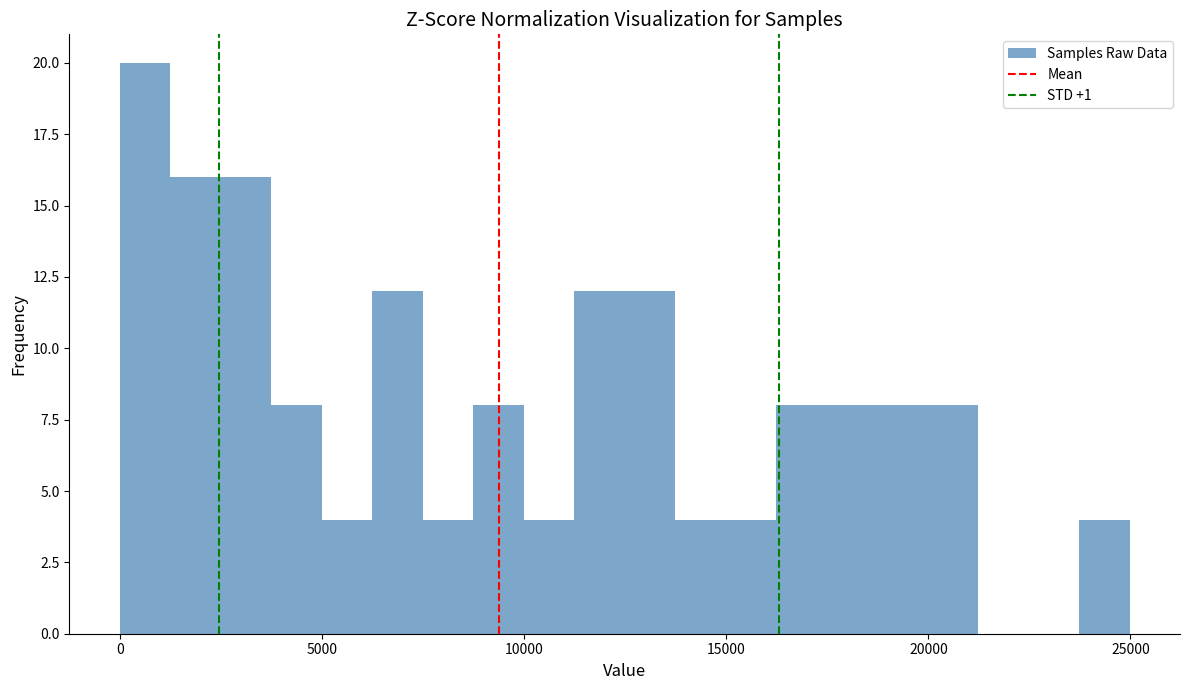

Read against the x-axis, roughly where is the centre of the tallest bar?

500